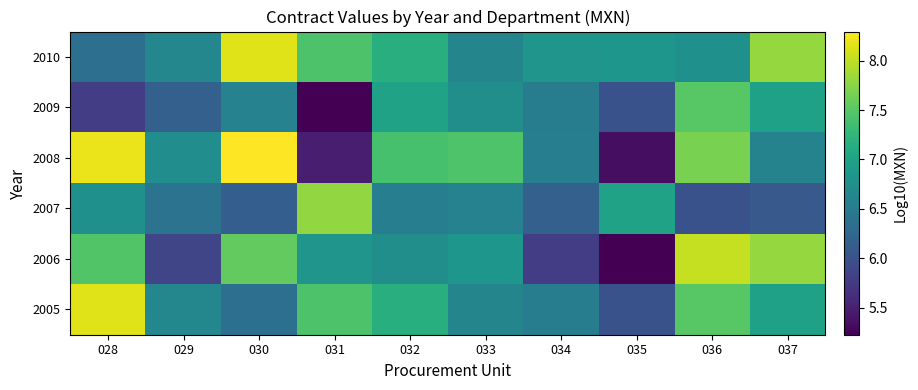

At how many categories does at least one series exceed 6?

10